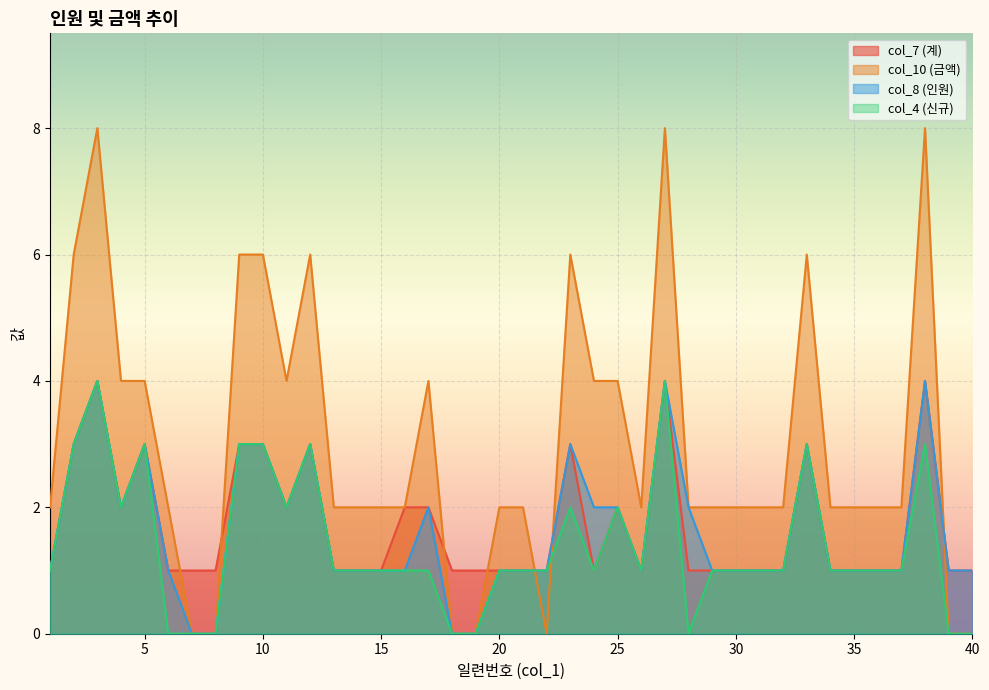

What are all the series names shown in the legend?

col_7 (계), col_10 (금액), col_8 (인원), col_4 (신규)